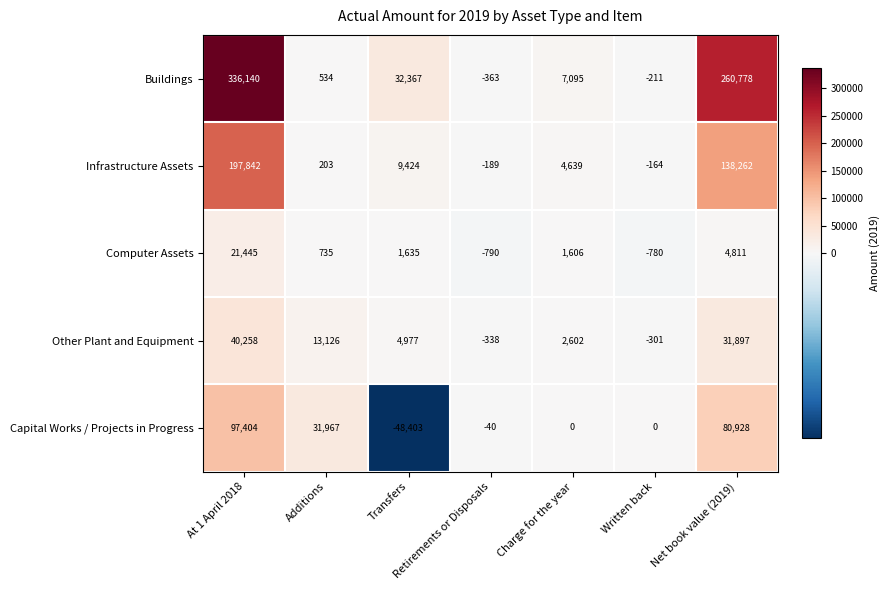

Is it true that Infrastructure Assets equals 92143 at Net book value (2019)?

False